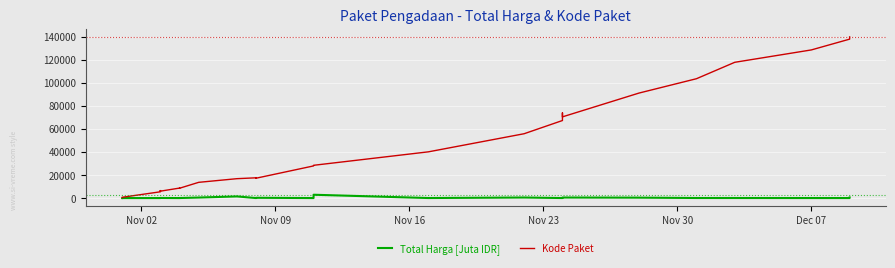

True or false: Kode Paket has more than 0 points higher than both neighbors.

True